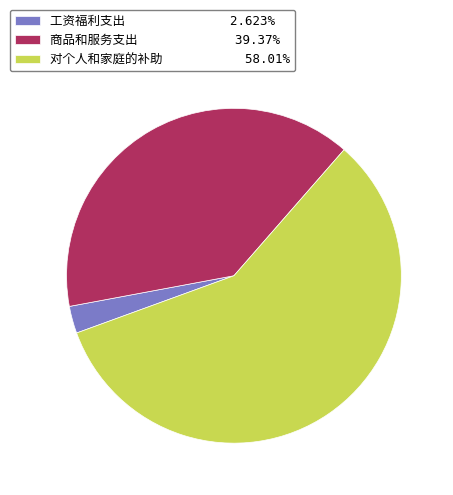

Does any single category account for the majority?

Yes